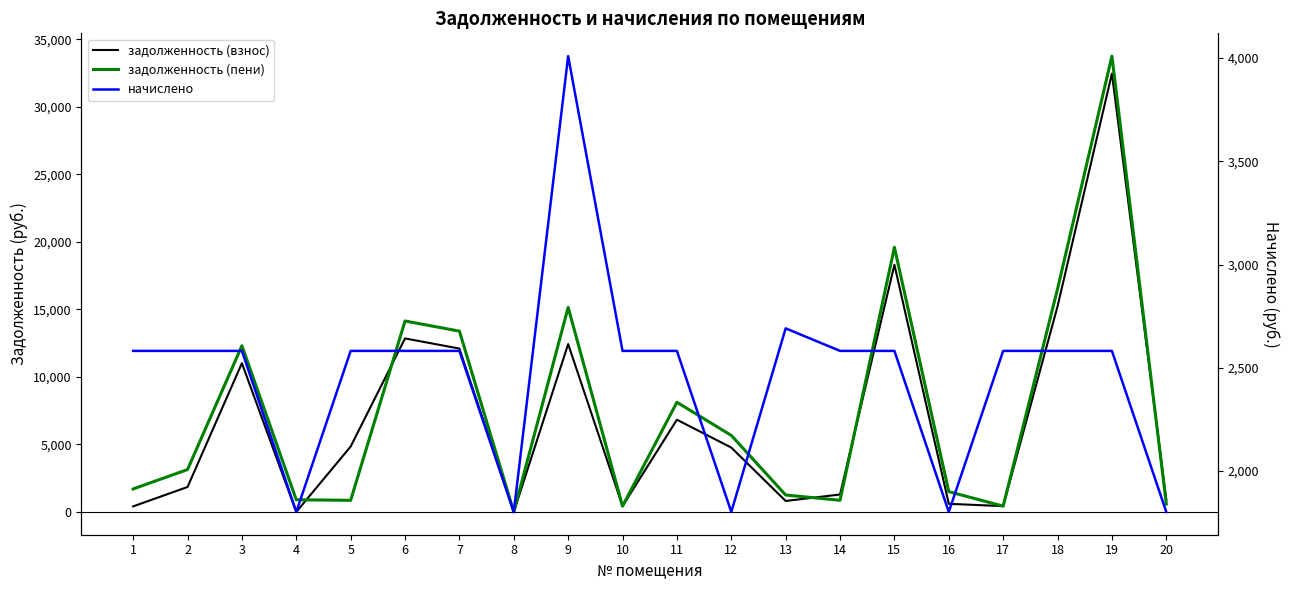

List the labels in order of задолженность (взнос) value, largest first.

19, 15, 18, 6, 9, 7, 3, 11, 5, 12, 2, 14, 20, 13, 16, 10, 17, 1, 4, 8